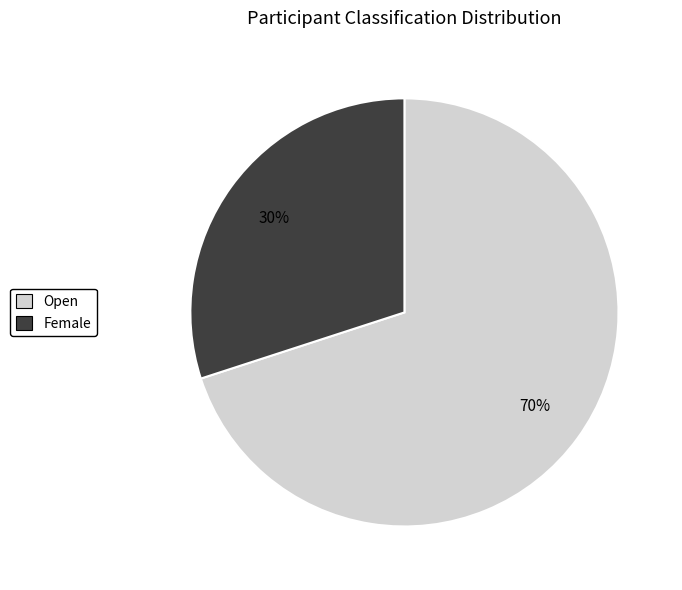

Between Female and Open, which is larger?

Open